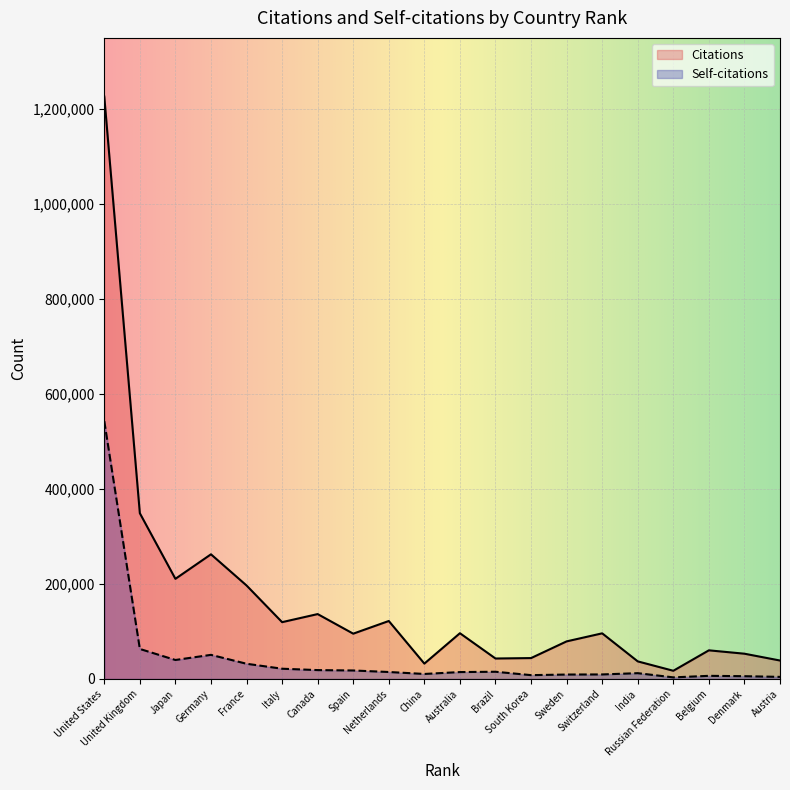

List the series in order of their overall mean, lowest first.

Self-citations, Citations